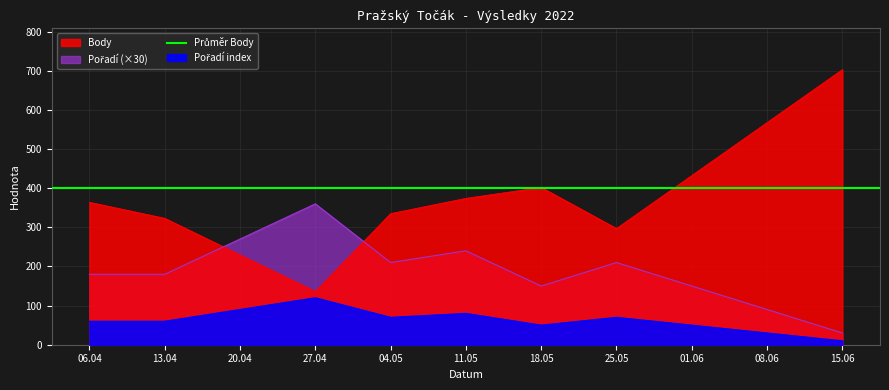

List the labels in order of Pořadí value, largest first.

27.04, 11.05, 04.05, 25.05, 06.04, 13.04, 18.05, 15.06